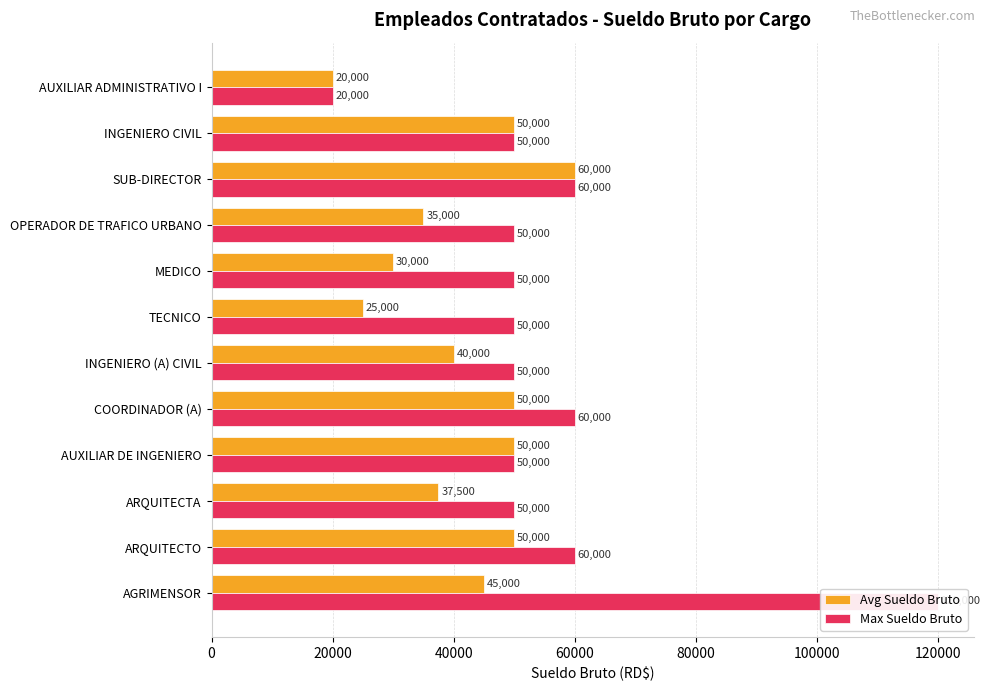

Which has a higher value, COORDINADOR (A) or AGRIMENSOR?

COORDINADOR (A)